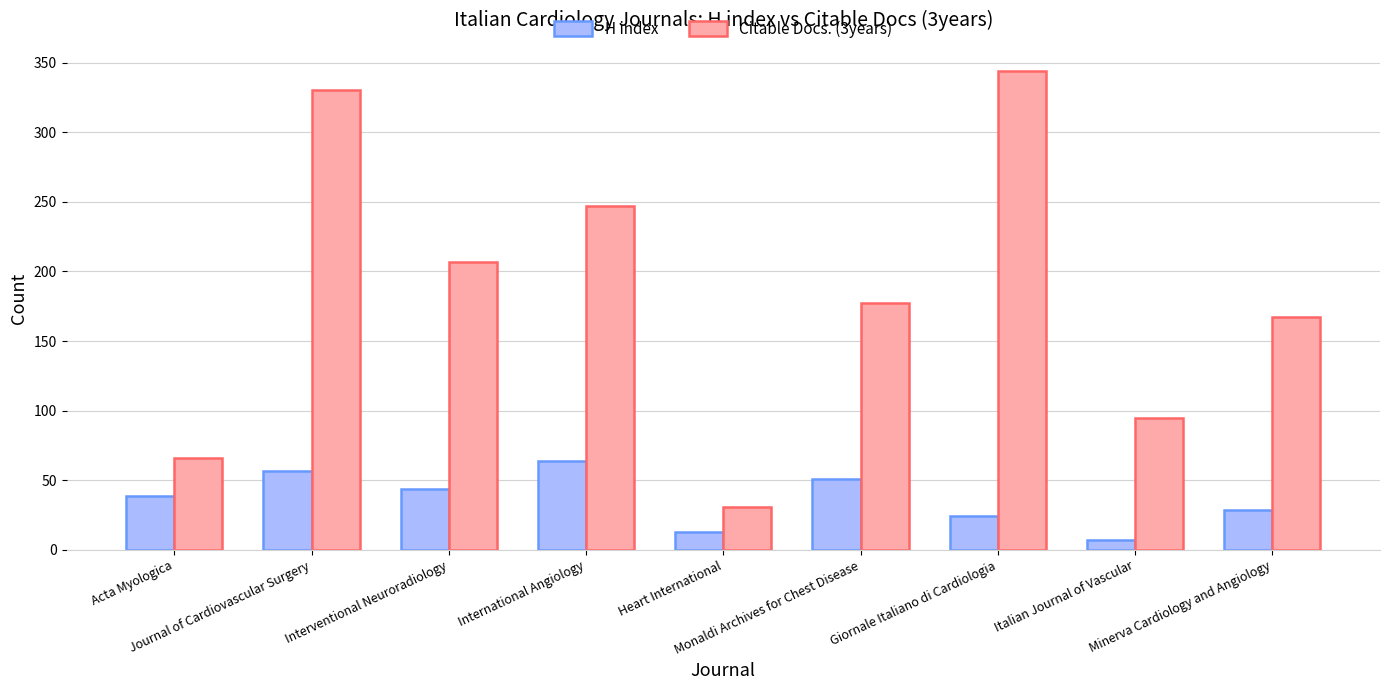

How many values in the H index series are below 39?

4